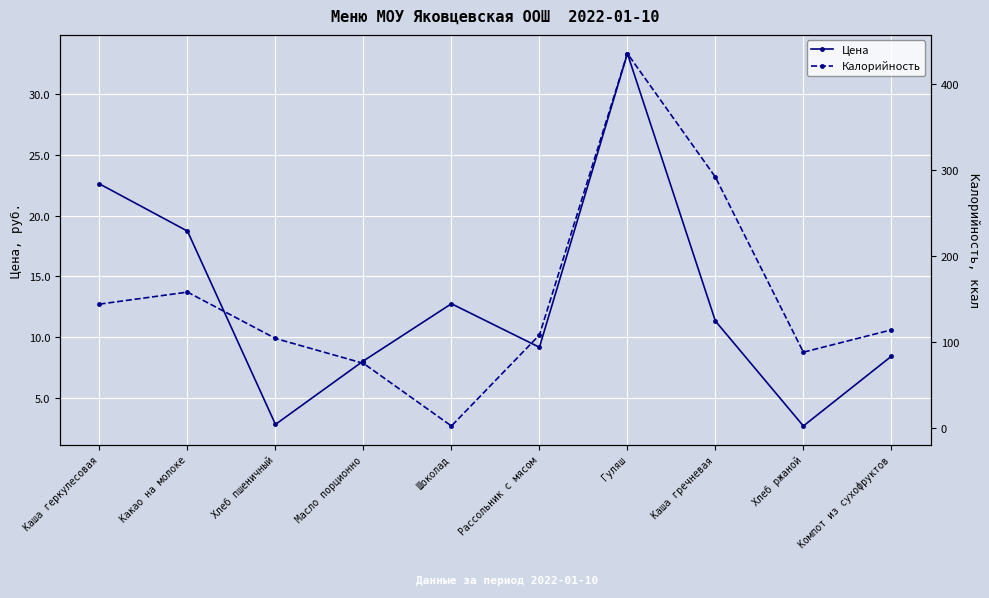

True or false: Калорийность has more than 2 interior local peaks.

False